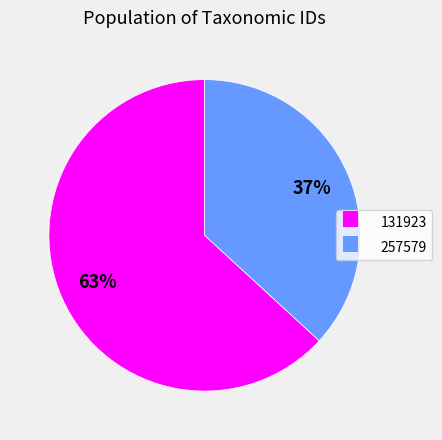

Rank the categories by value from highest to lowest.

131923, 257579